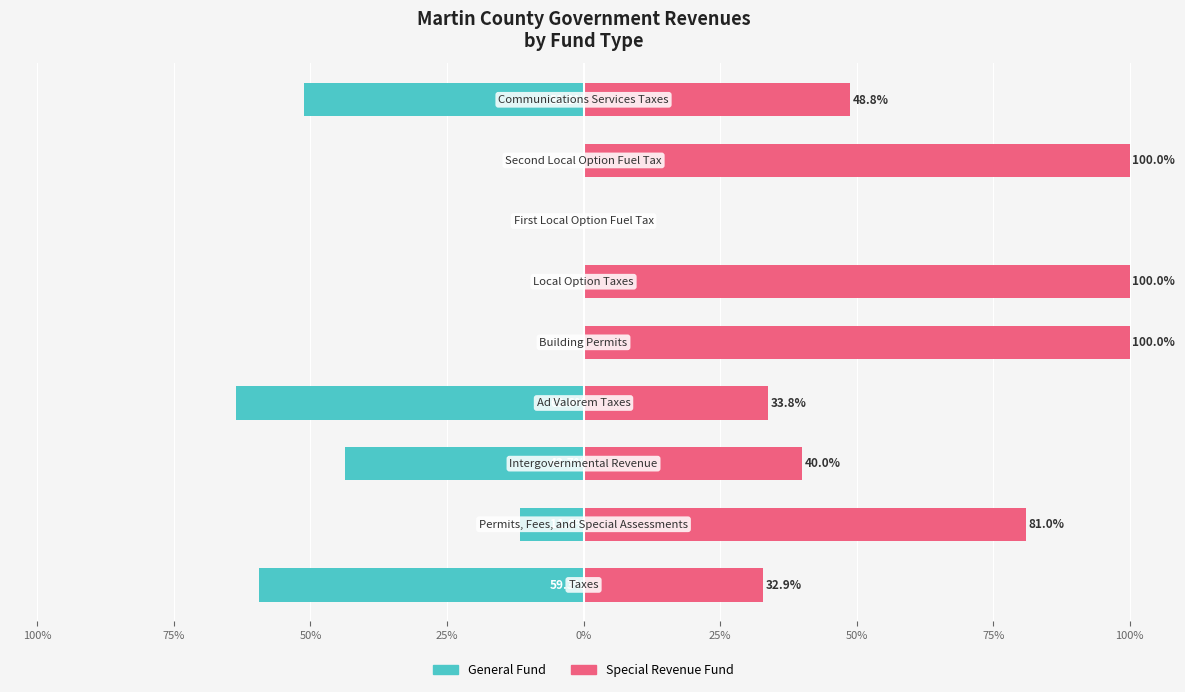

Is it true that Special Revenue Fund equals 20.2 at 100%?

False